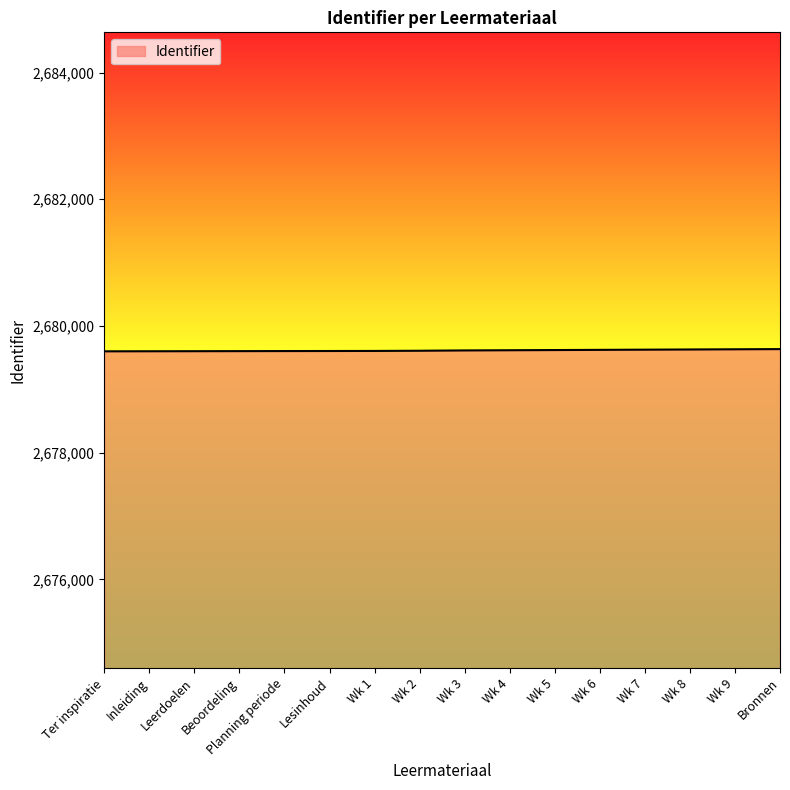

Is it true that the value at Inleiding is 1530620?

False